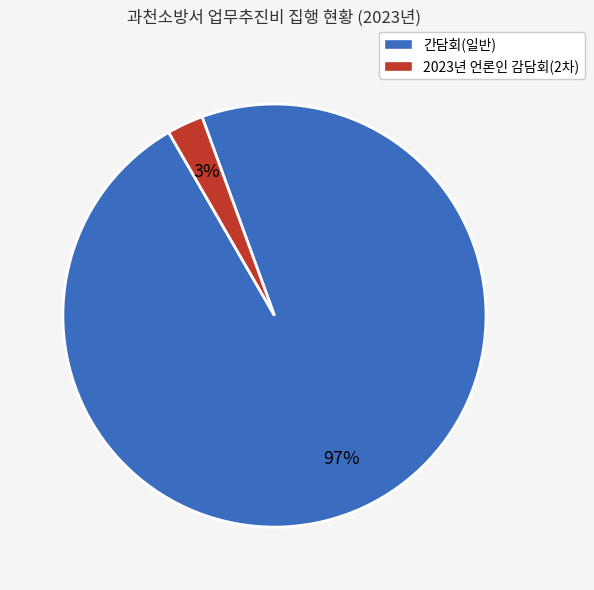

To the nearest percent, what is the average slice percentage?

50%